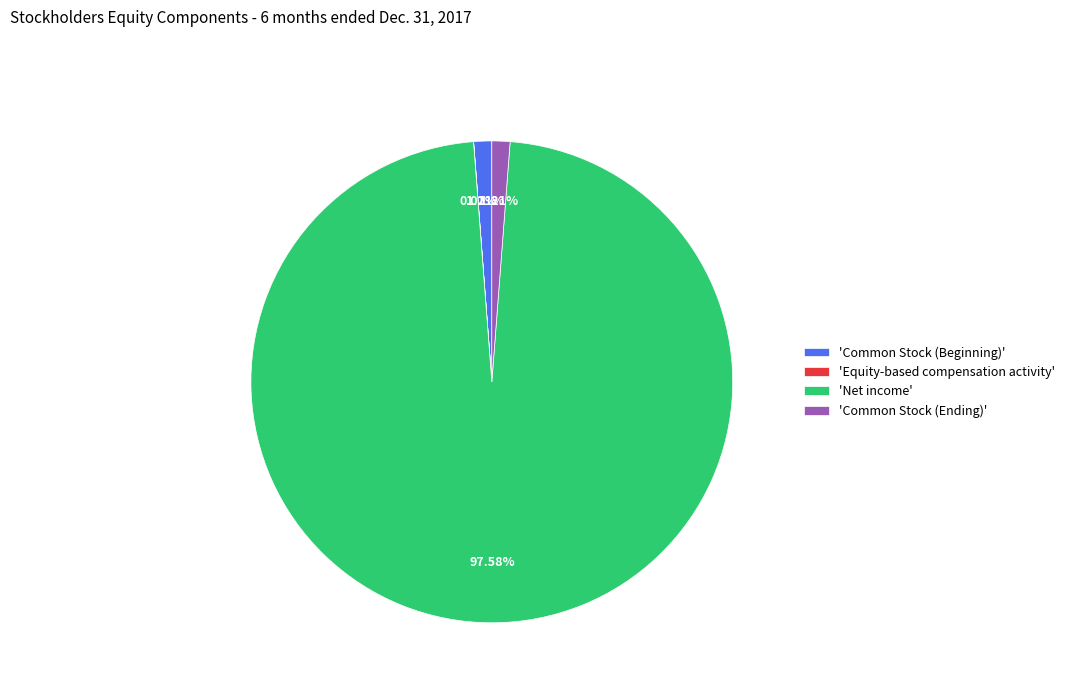

Which has a higher value, 'Common Stock (Ending)' or 'Net income'?

'Net income'